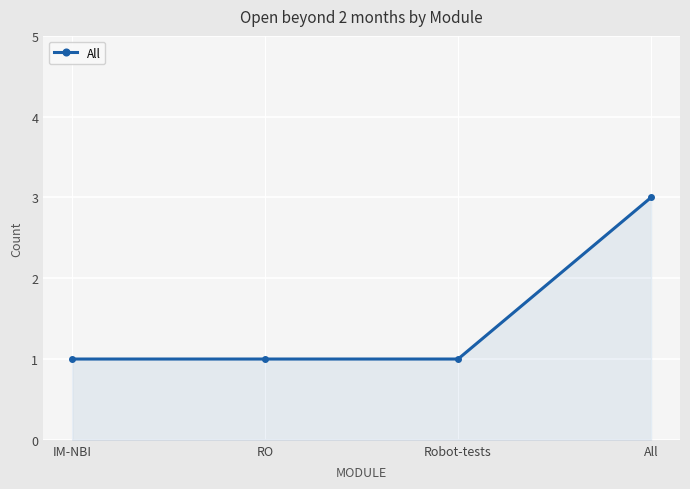

The chart shows a value of 2 at RO. True or false?

False